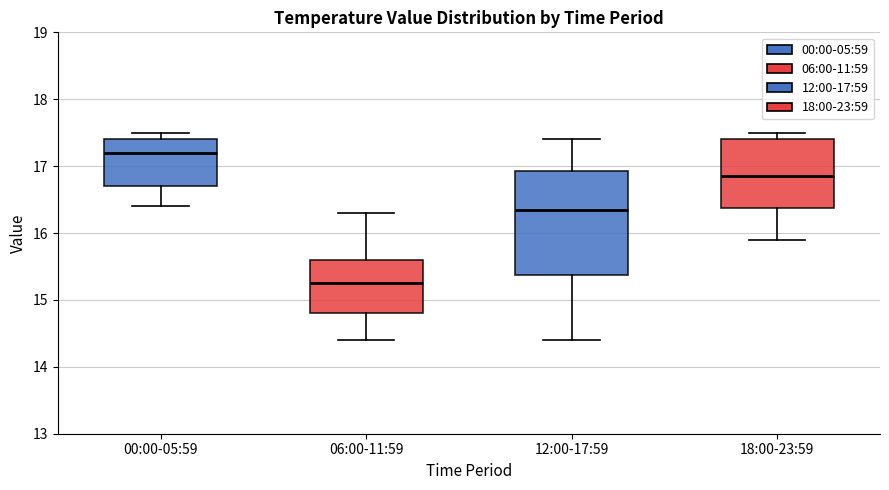

Comparing the boxes themselves (not the whiskers), which one is the tallest?

12:00-17:59